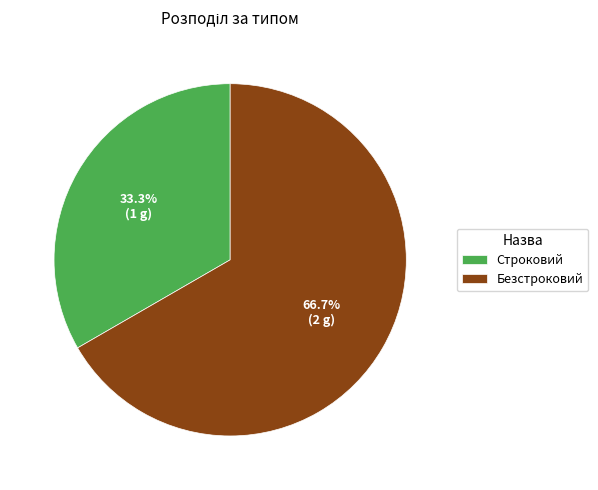

Which slice represents more than half of the pie?

Безстроковий